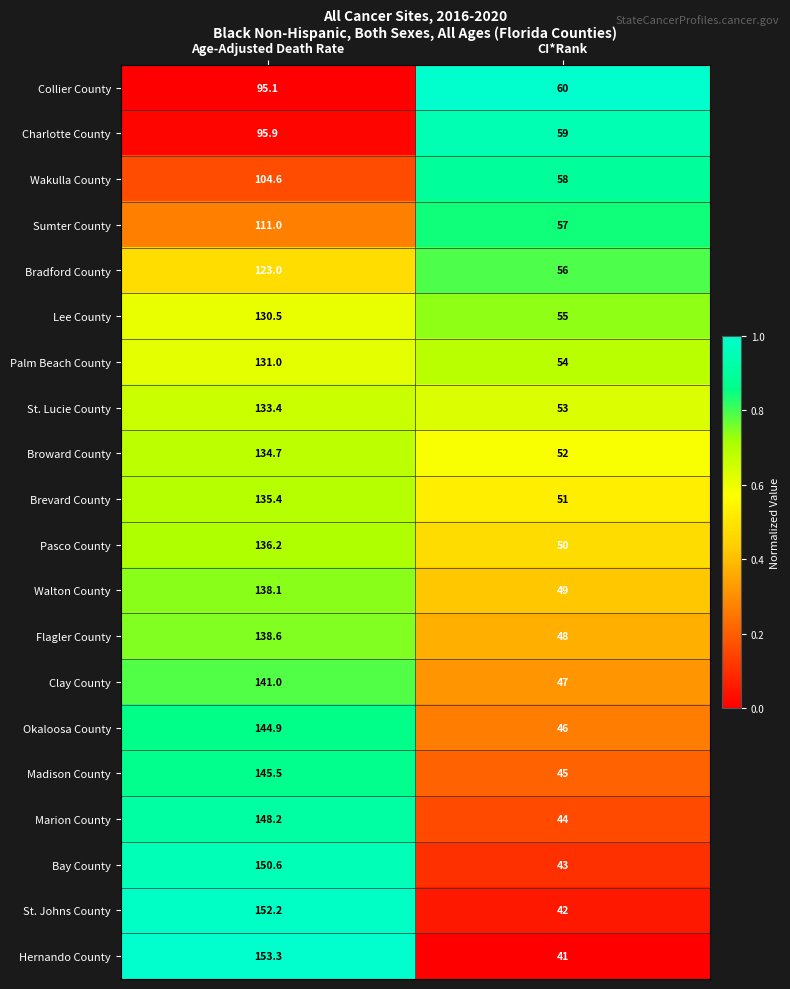

What is the difference between the St. Johns County values at Age-Adjusted Death Rate and CI*Rank?

110.2